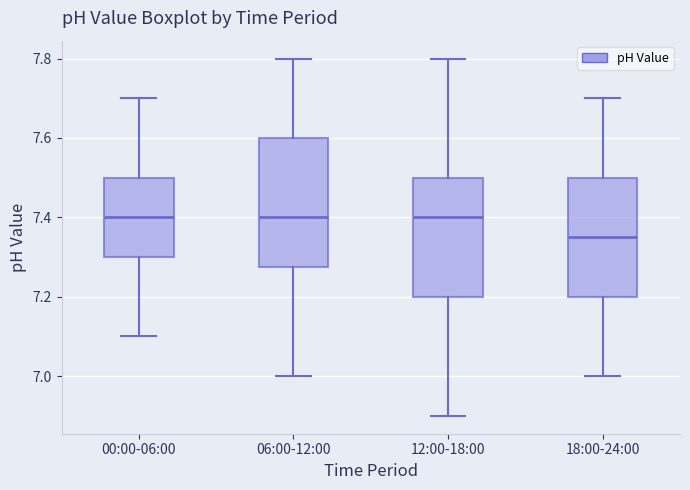

Reading left to right, transcribe this box plot: for each box, give where its median line is, the range the box spans, and where its two whiskers end, as read against the y-axis. The values are not printed on the chart, so give them approximately, as read against the axis.

00:00-06:00: median 7.40, box 7.30 to 7.50, whiskers 7.10 to 7.70
06:00-12:00: median 7.40, box 7.28 to 7.60, whiskers 7.00 to 7.80
12:00-18:00: median 7.40, box 7.20 to 7.50, whiskers 6.90 to 7.80
18:00-24:00: median 7.36, box 7.20 to 7.50, whiskers 7.00 to 7.70